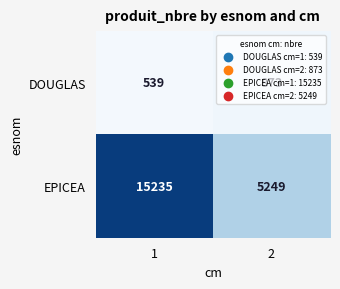

What is the difference between the highest and lowest values at 2?

4376